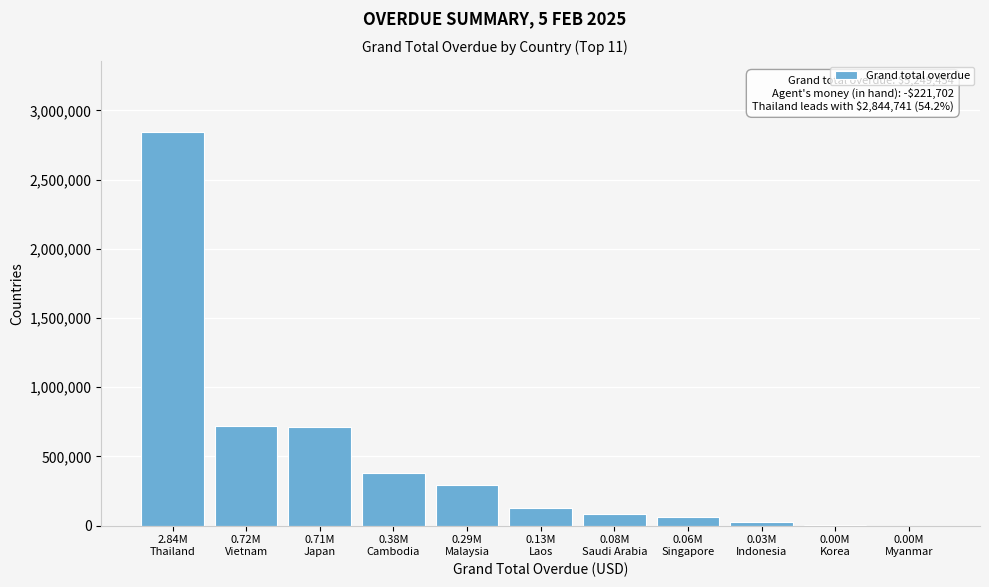

What is the greatest value displayed?

2844741.0